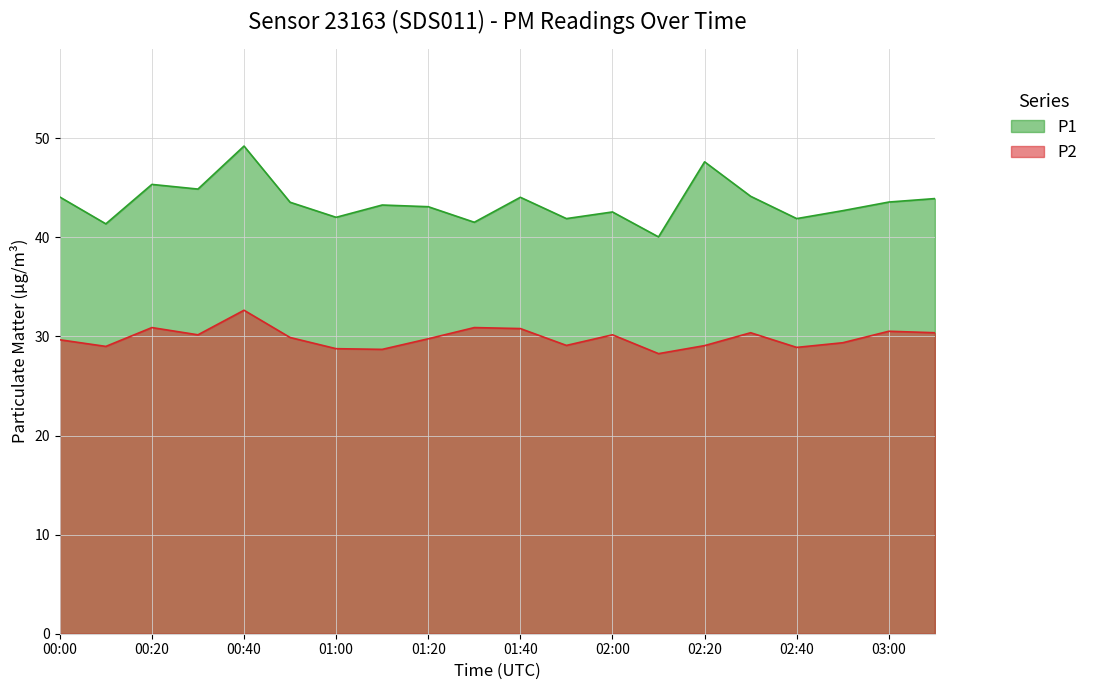

What is the difference between the P2 values at 01:10 and 00:20?

2.2